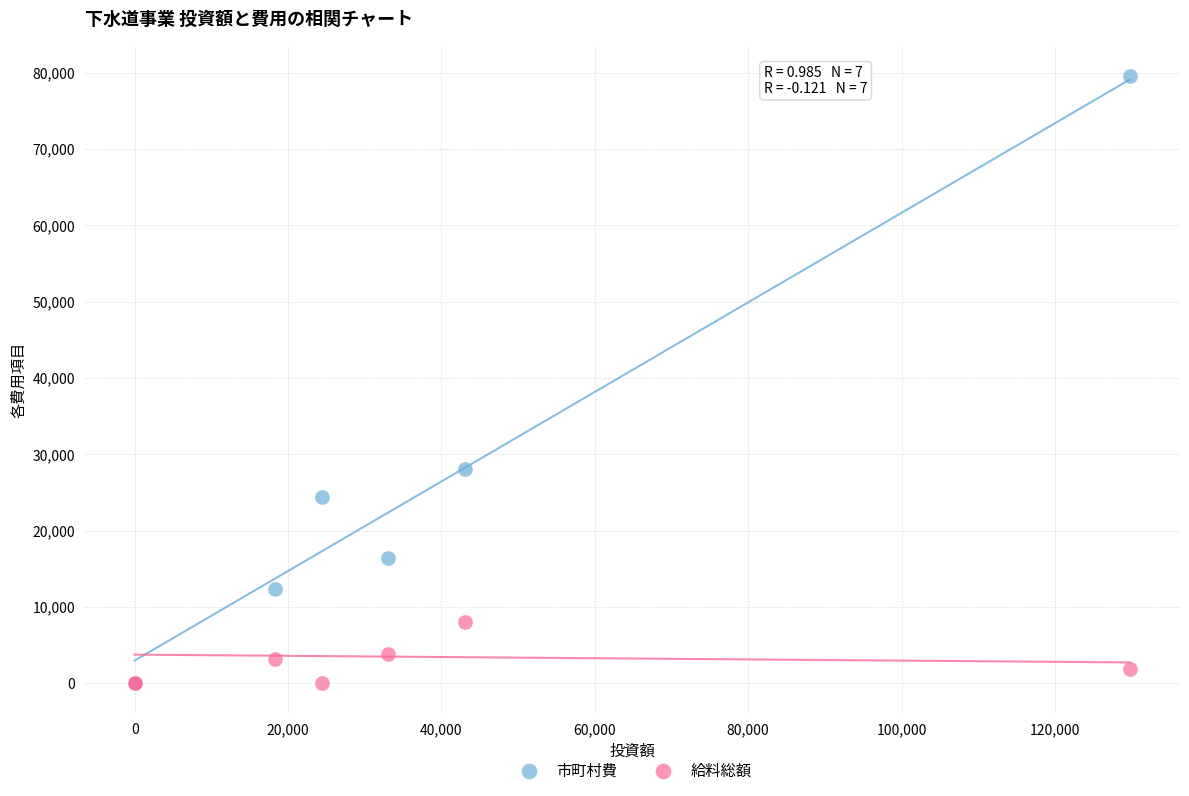

Which series contains the highest Y value?

市町村費